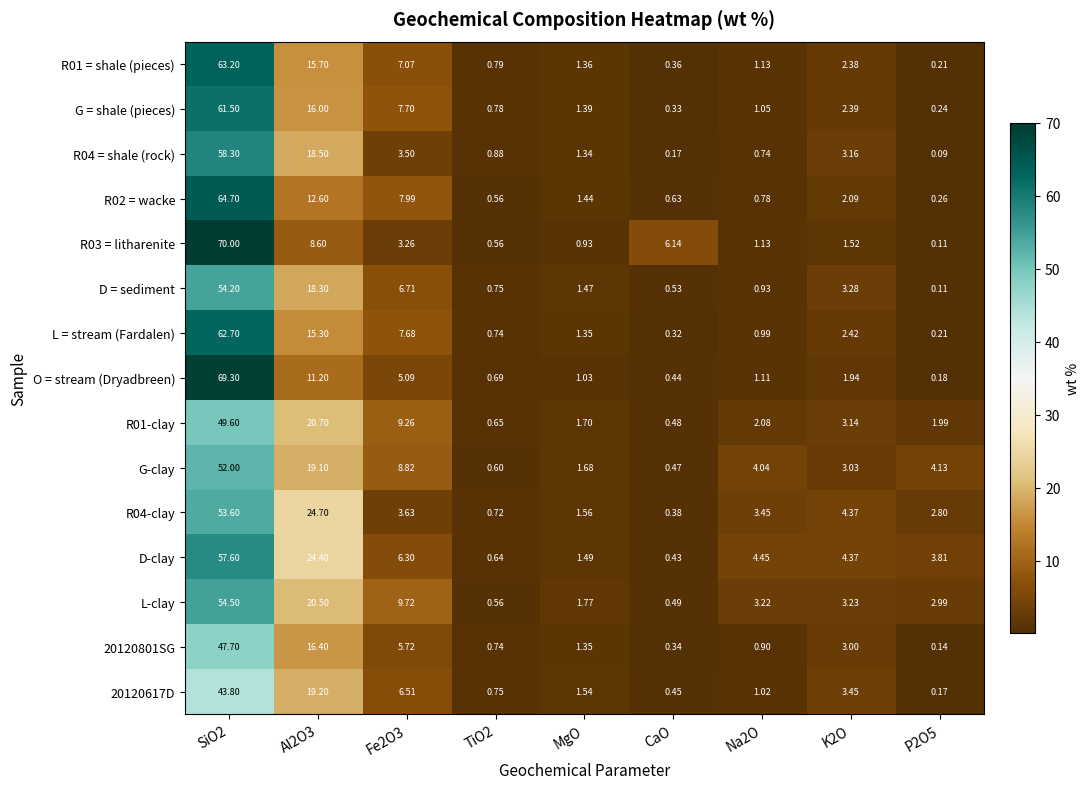

Is the value of R01-clay at Na2O greater than the value of G = shale (pieces) at SiO2?

No